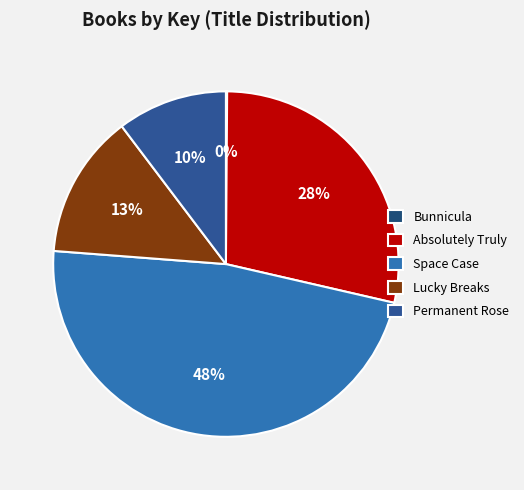

Combined, do Permanent Rose and Absolutely Truly account for over 50%?

No